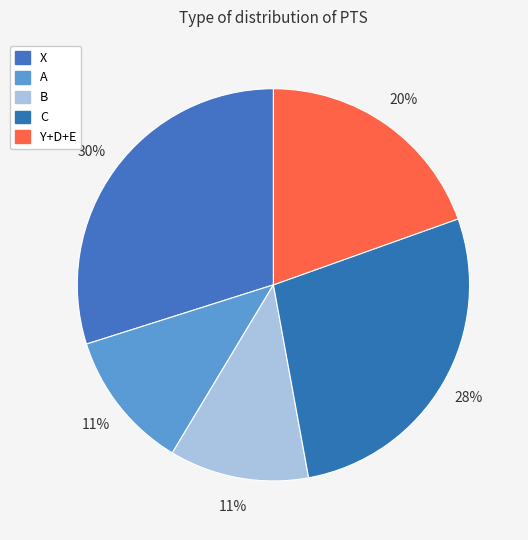

Count the number of slices in the pie.

5